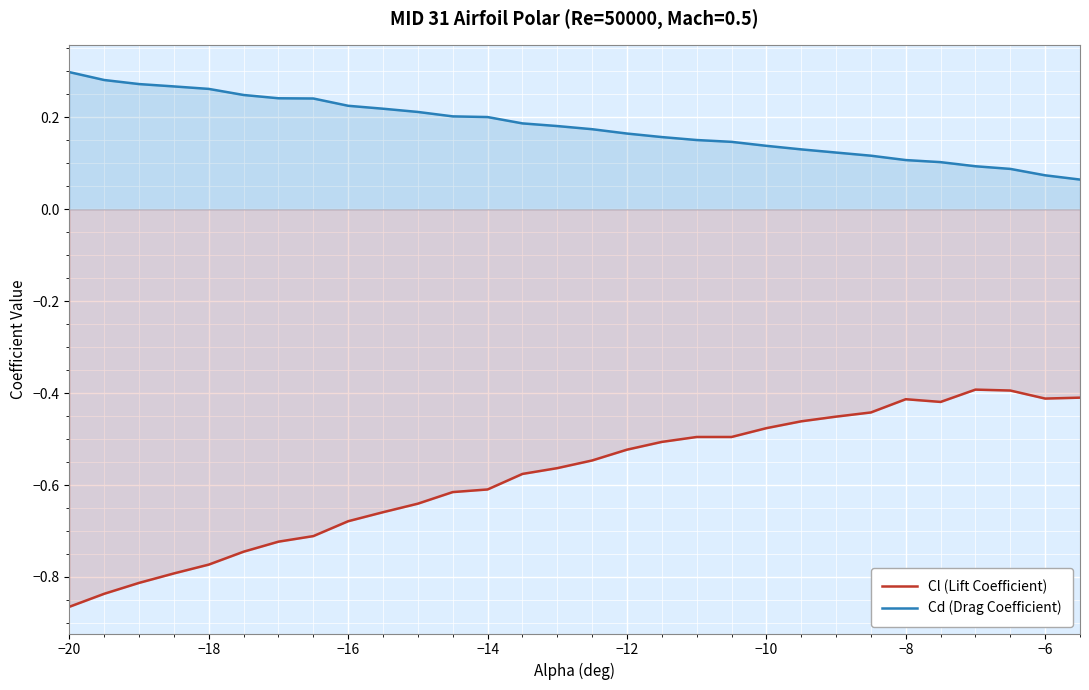

List the series in order of their overall mean, lowest first.

Cl (Lift Coefficient), Cd (Drag Coefficient)